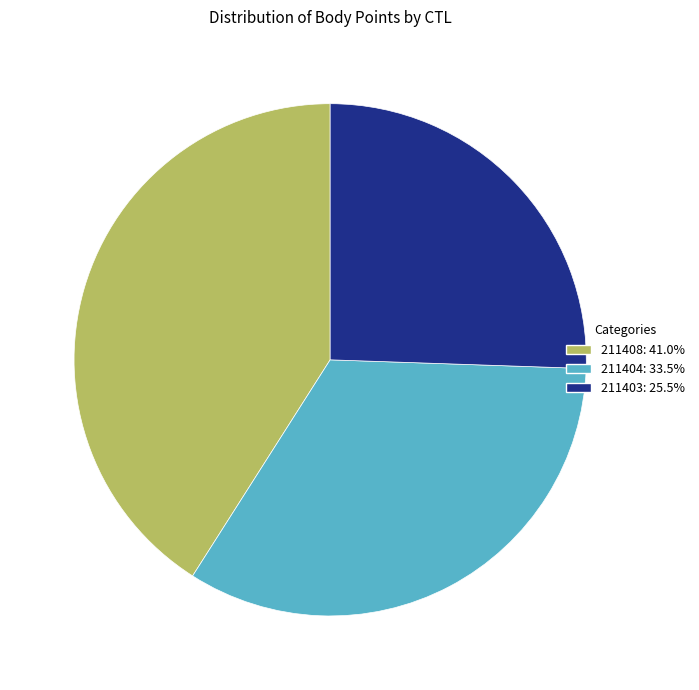

Is there a majority slice in this chart?

No